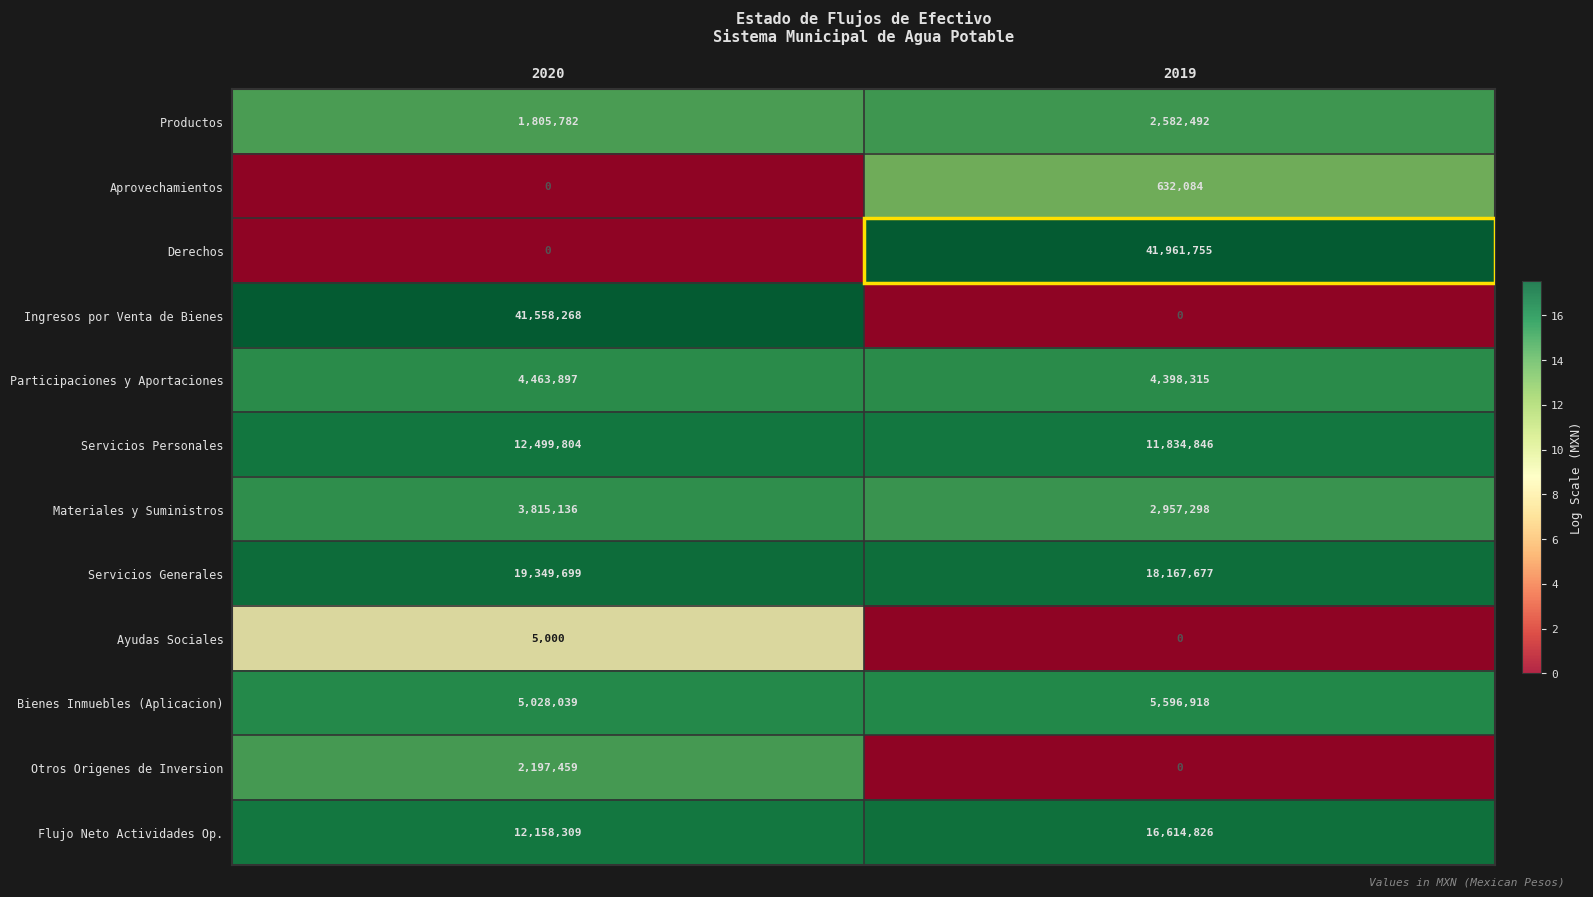

List the labels in order of Productos value, largest first.

2019, 2020